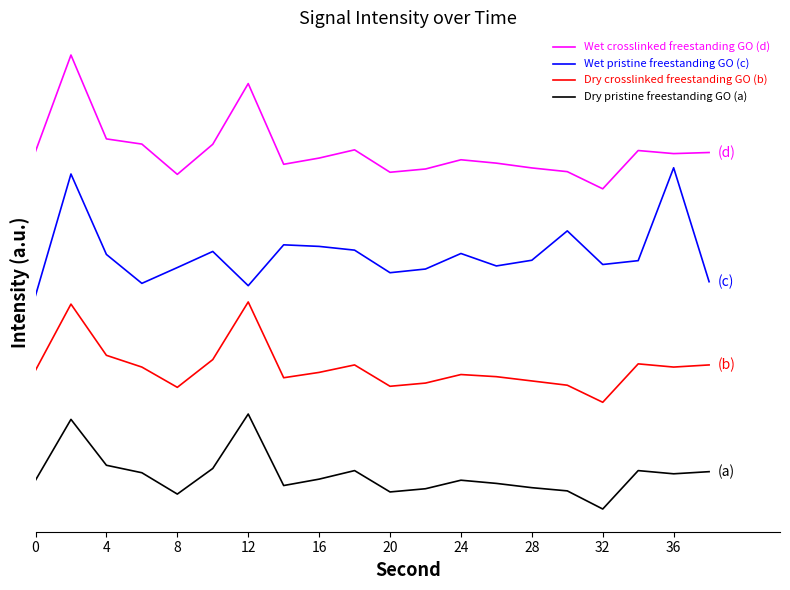

What are all the series names shown in the legend?

Wet crosslinked freestanding GO (d), Wet pristine freestanding GO (c), Dry crosslinked freestanding GO (b), Dry pristine freestanding GO (a)